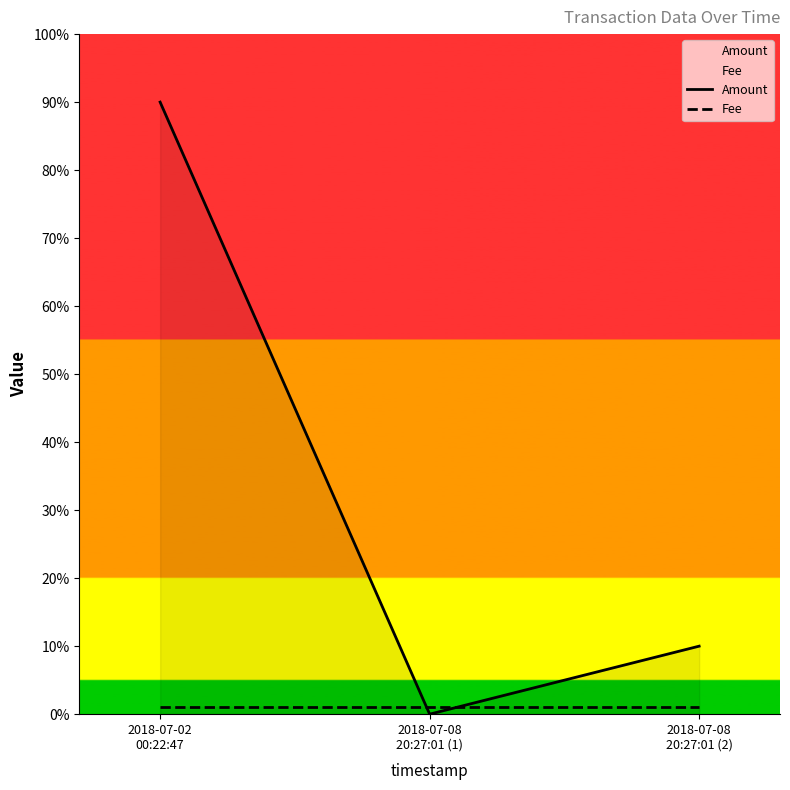

Does the chart display data point markers on the line(s)?

No